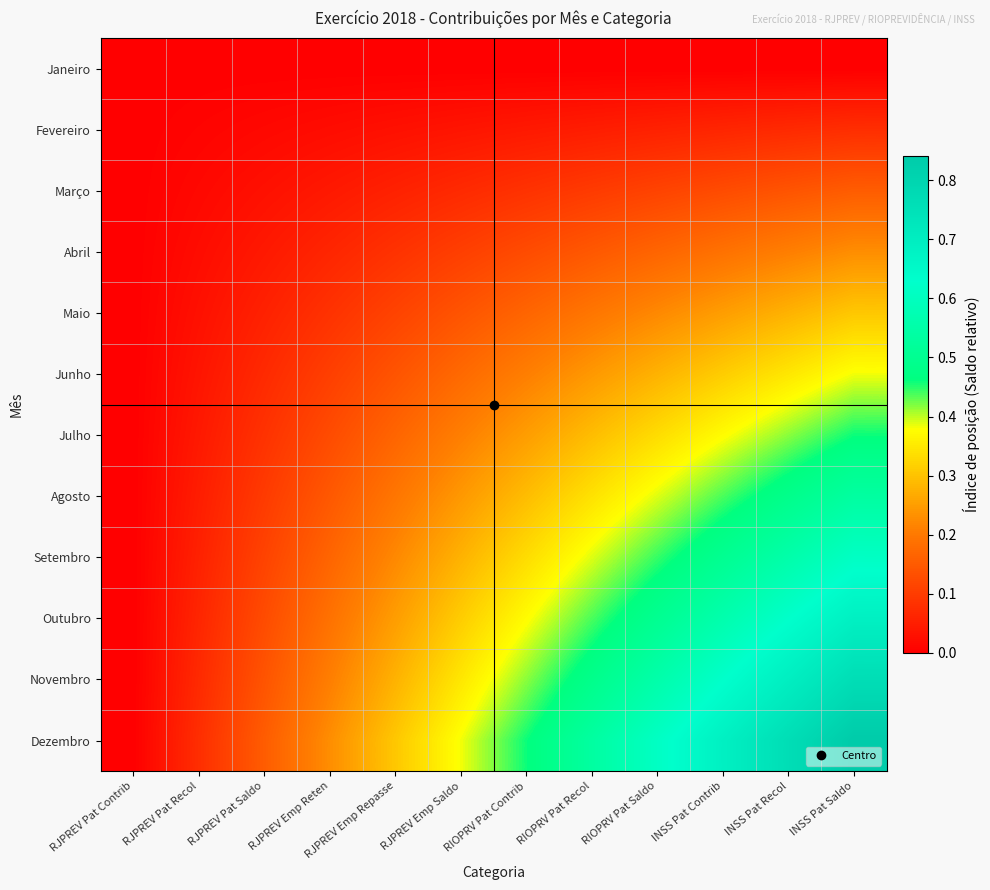

Which series has the largest range (max minus min)?

Dezembro